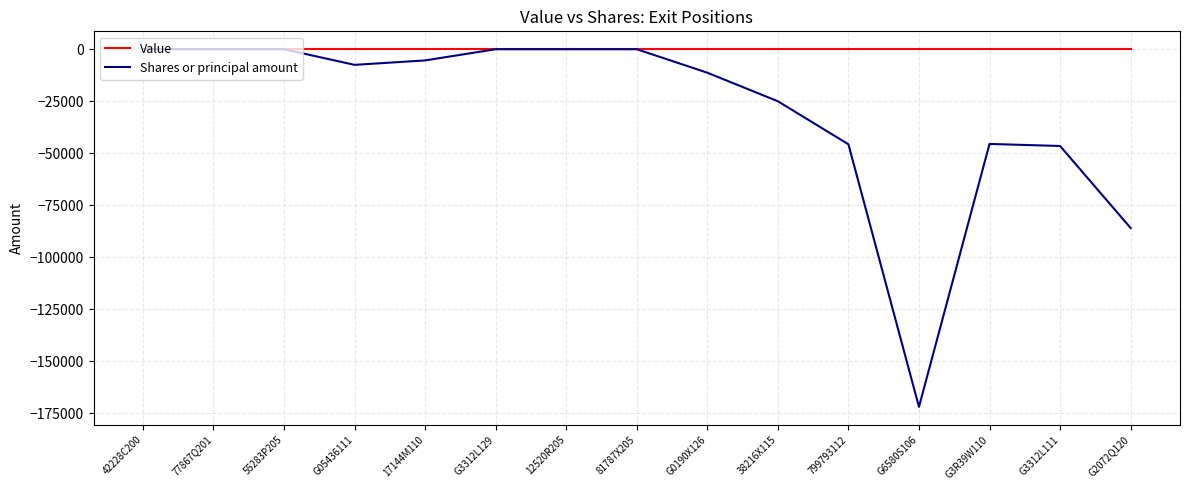

List the series in order of their overall mean, highest first.

Value, Shares or principal amount